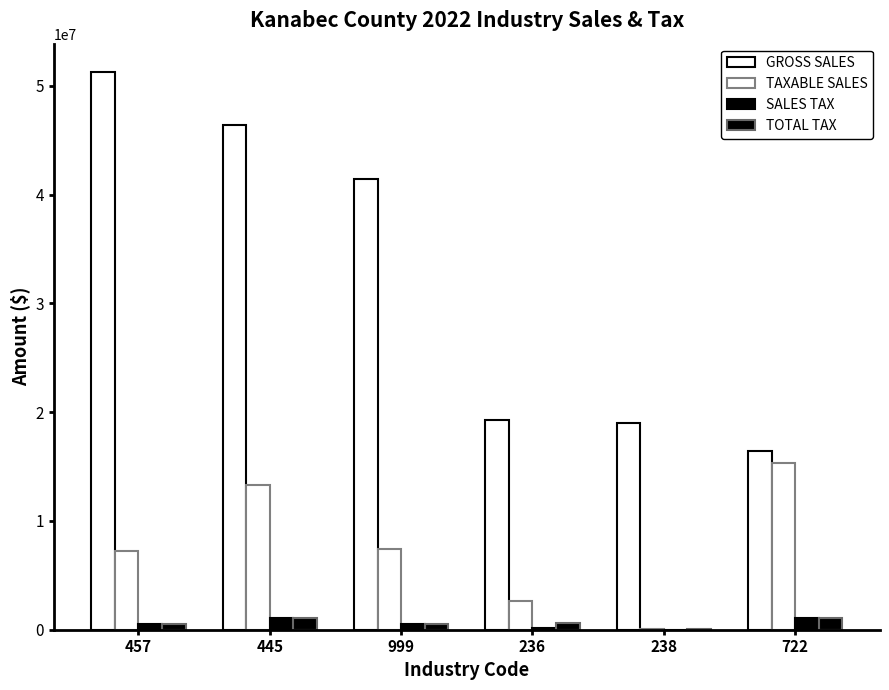

Are the bars horizontal?

No